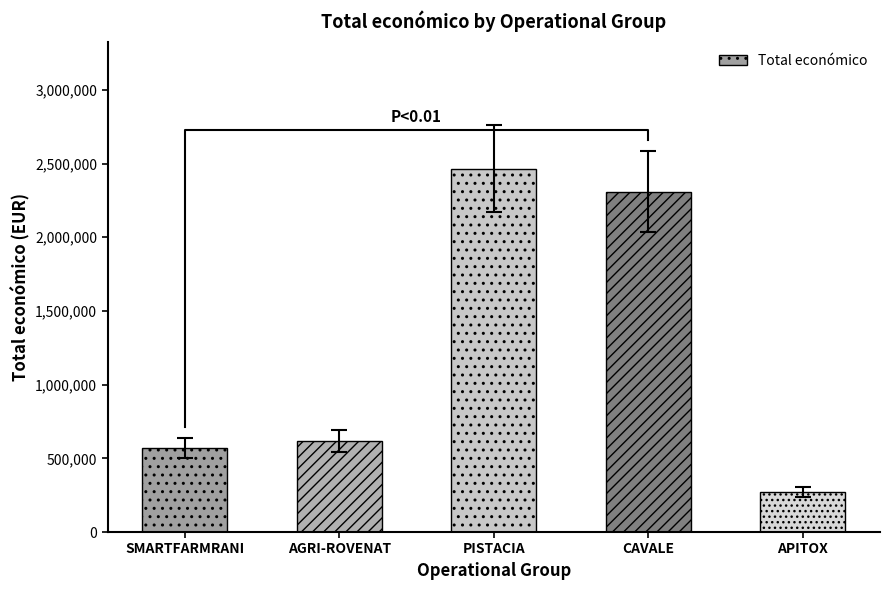

Rank the categories by value from highest to lowest.

PISTACIA, CAVALE, AGRI-ROVENAT, SMARTFARMRANI, APITOX